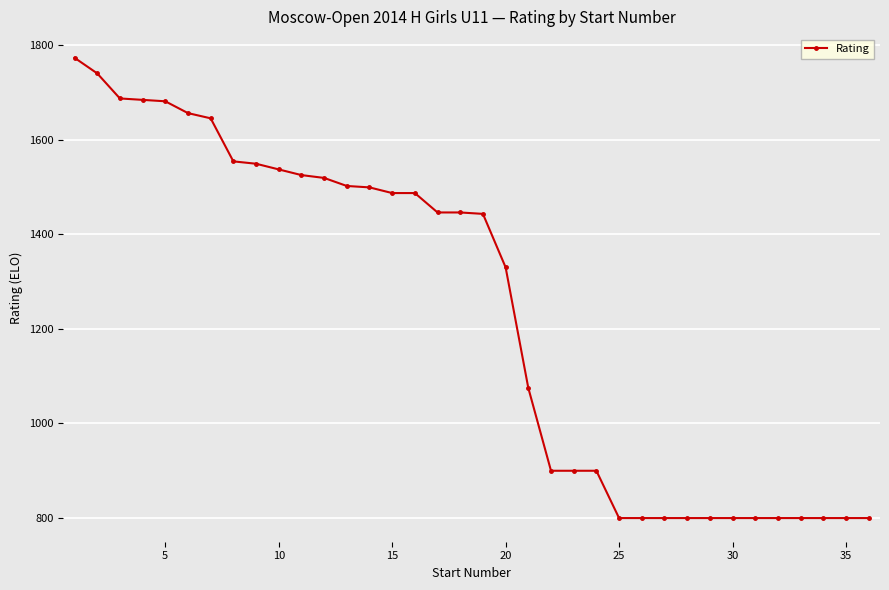

Does the chart have visible grid lines?

Yes